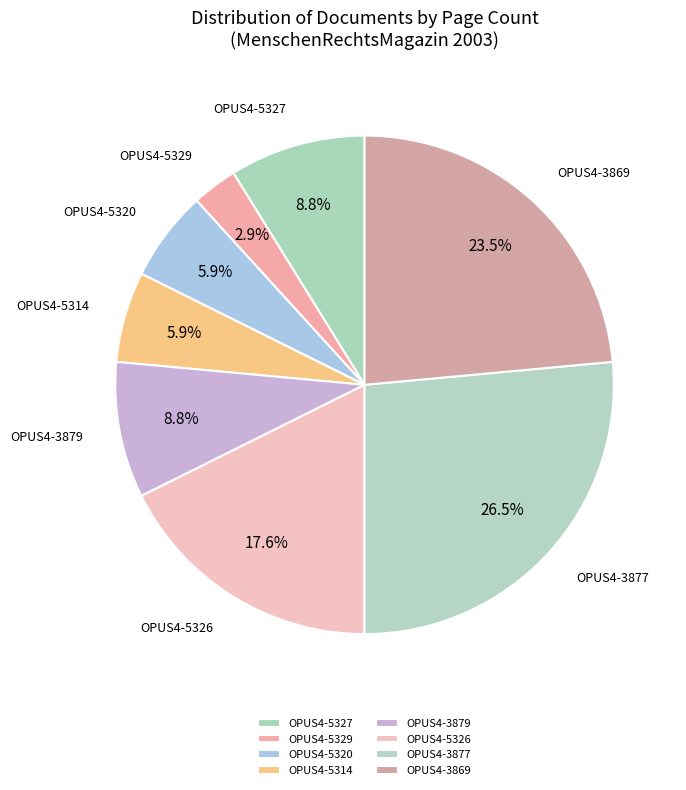

True or false: OPUS4-5329 accounts for 3% of the total.

True